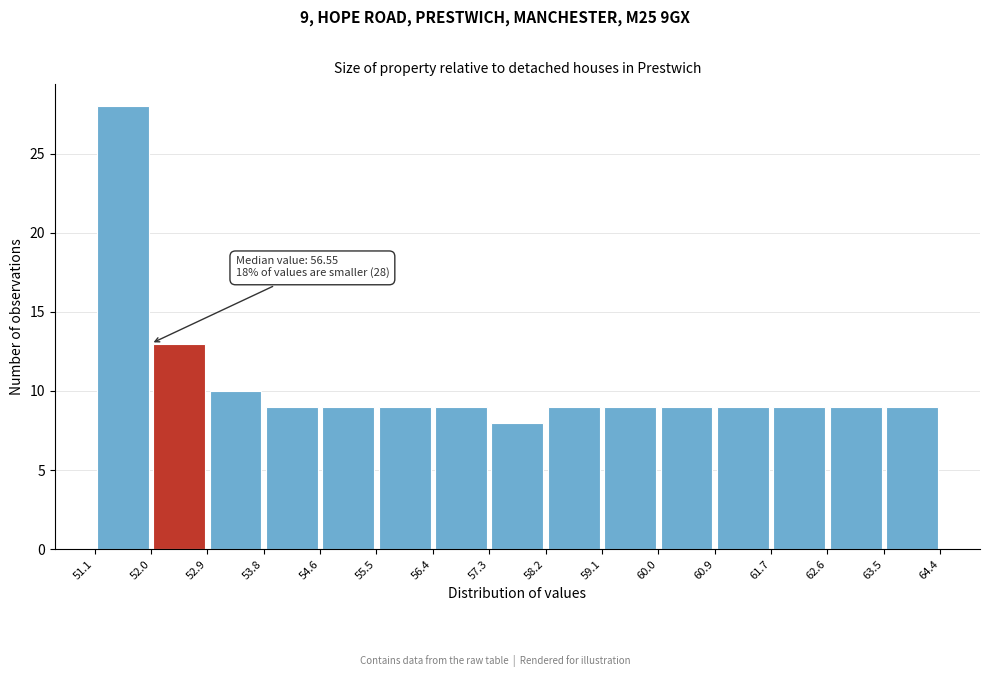

Over which range of the x-axis is the bar tallest?

51.1 to 52.0